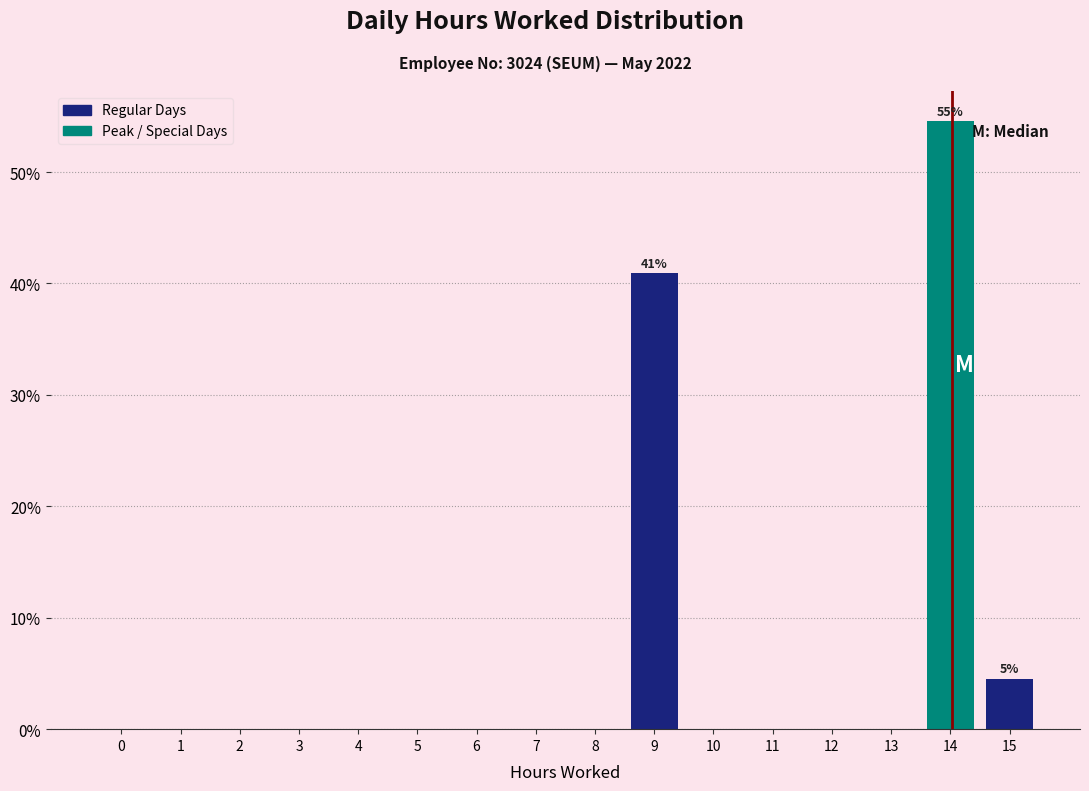

Reading right to left, what are all the values shown in this chart?

15=4.5	14=54.5	13=0.0	12=0.0	11=0.0	10=0.0	9=40.9	8=0.0	7=0.0	6=0.0	5=0.0	4=0.0	3=0.0	2=0.0	1=0.0	0=0.0